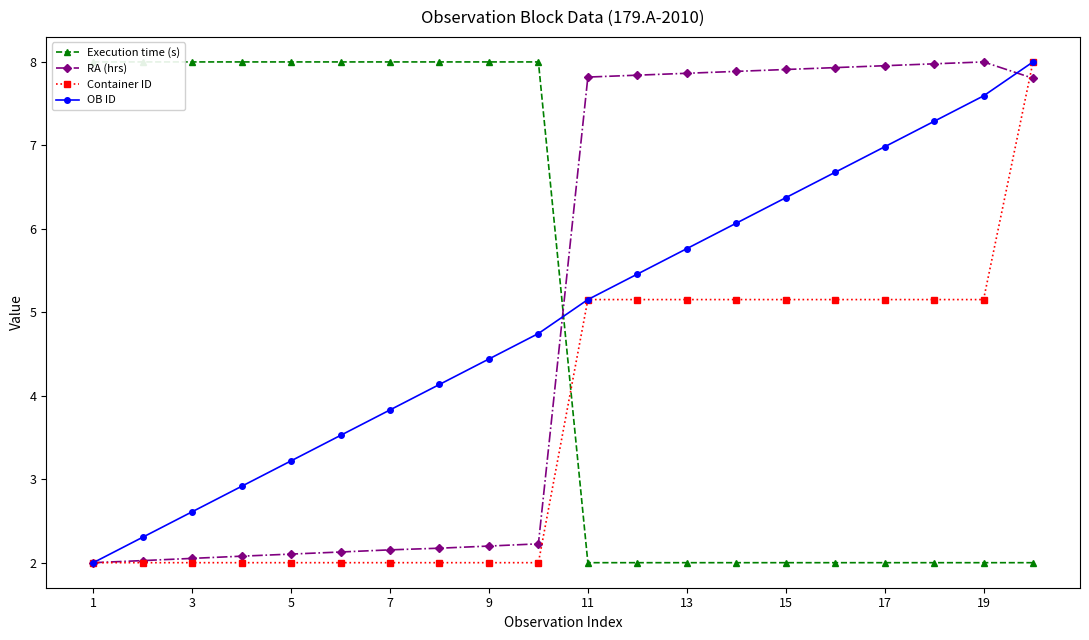

What is the minimum value for Container ID?

2.0